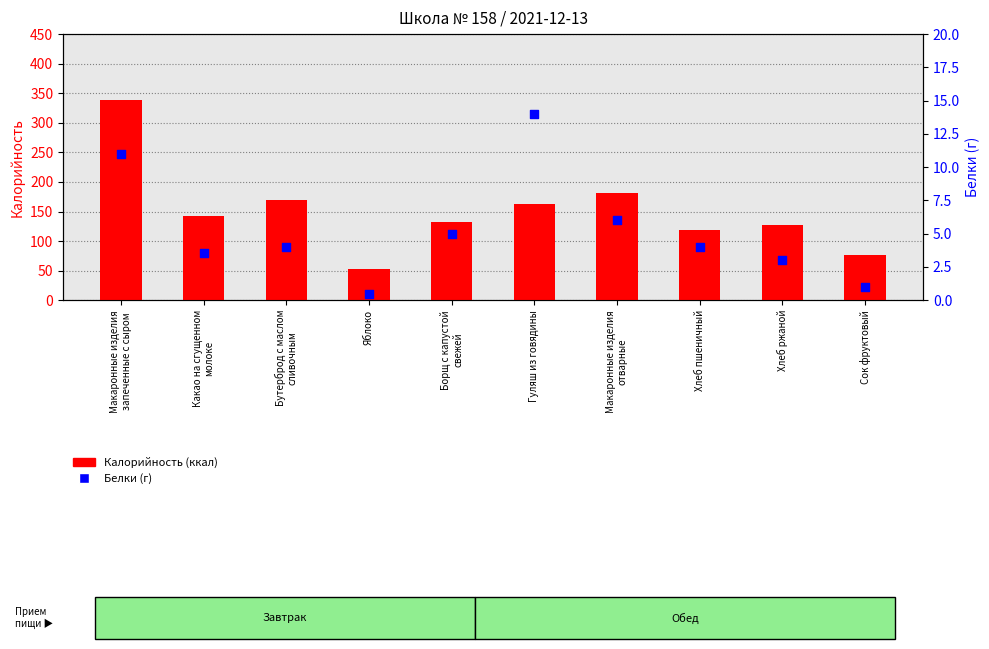

What are all the series names shown in the legend?

Калорийность, Белки (г)